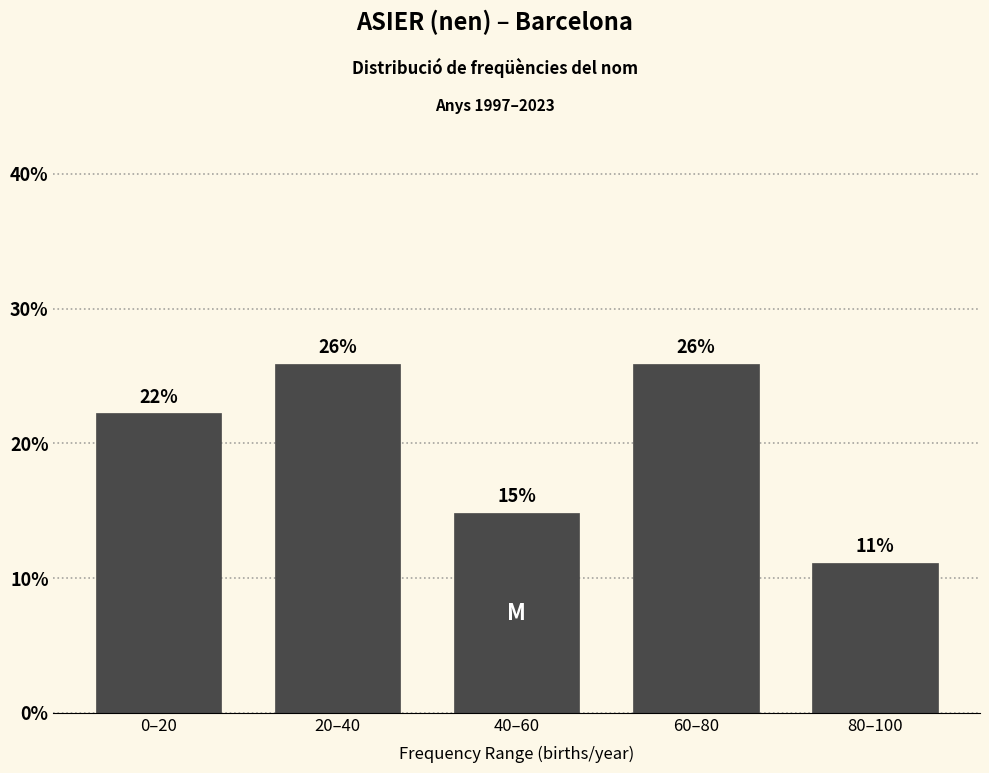

Does the chart contain any negative values?

No